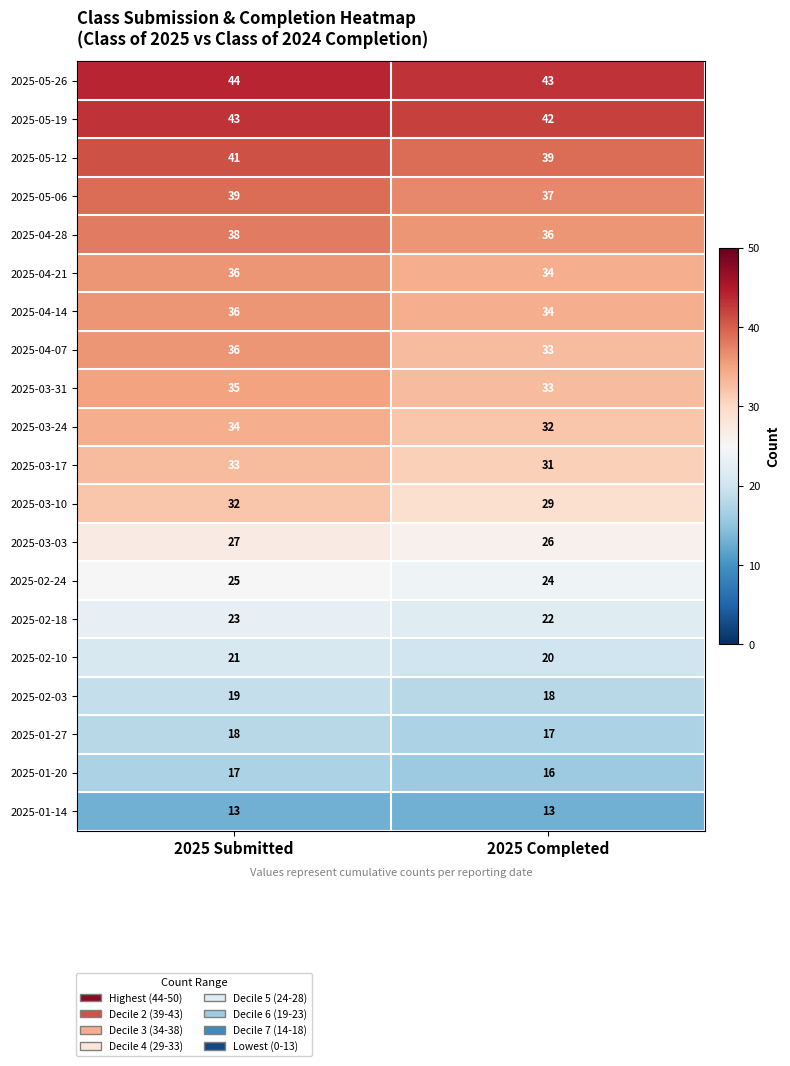

Where is 2025-05-26 nearest to the value 43?

2025 Completed